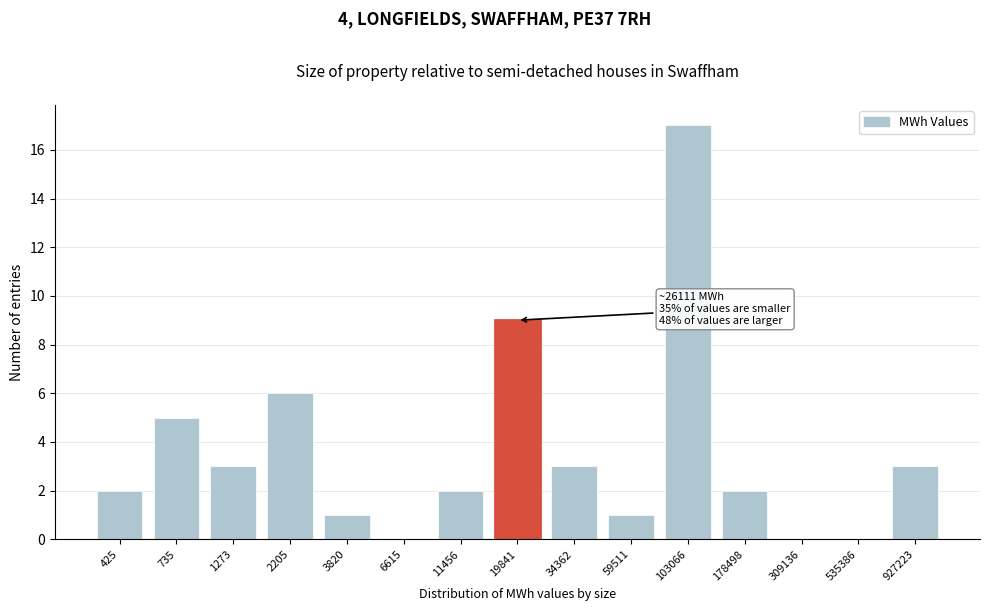

Reading right to left, extract all data points from this chart.

927223=3	535386=0	309136=0	178498=2	103066=17	59511=1	34362=3	19841=9	11456=2	6615=0	3820=1	2205=6	1273=3	735=5	425=2